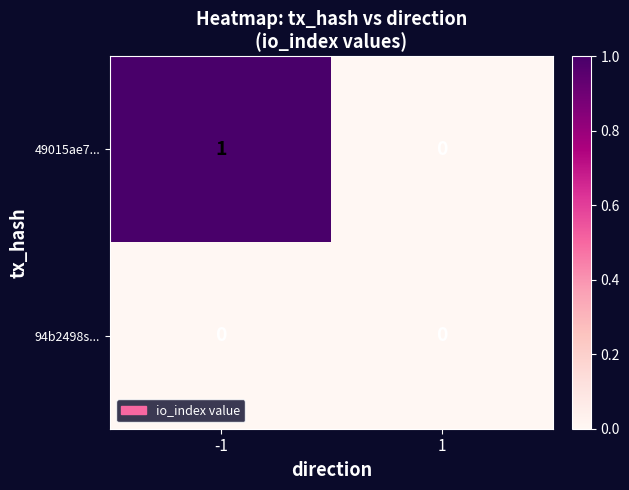

Reading left to right, list all the values displayed in this chart.

49015ae7...: 1	0
94b2498s...: 0	0